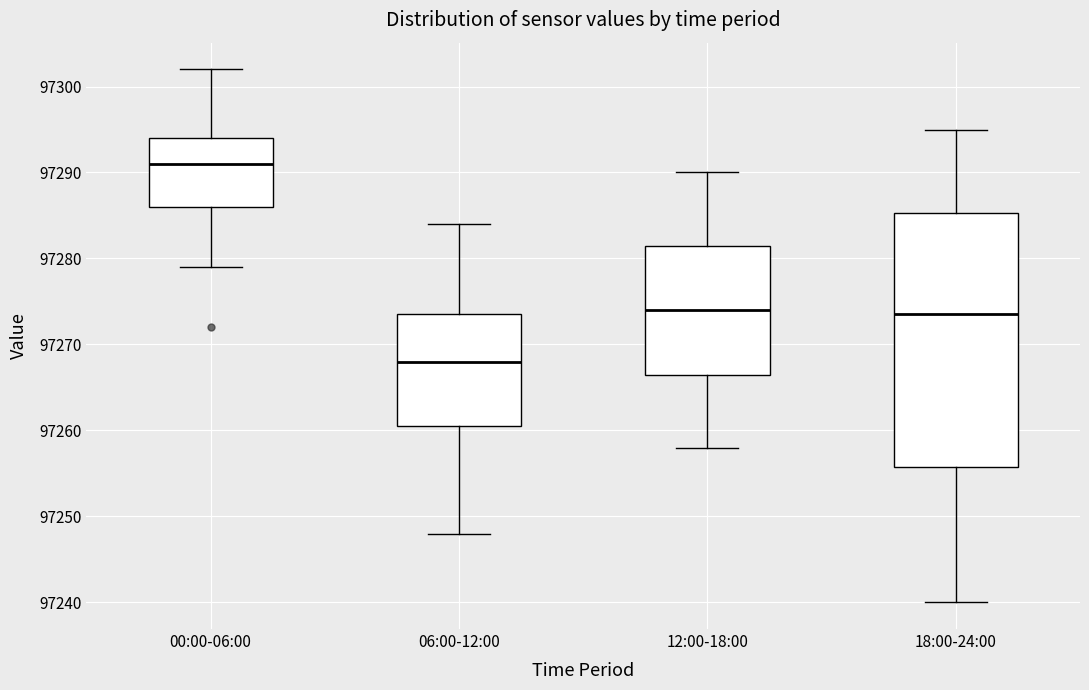

Reading left to right, transcribe this box plot: for each box, give where its median line is, the range the box spans, and where its two whiskers end, as read against the y-axis. The values are not printed on the chart, so give them approximately, as read against the axis.

00:00-06:00: median 97291, box 97286 to 97294, whiskers 97279 to 97302
06:00-12:00: median 97268, box 97261 to 97274, whiskers 97248 to 97284
12:00-18:00: median 97274, box 97267 to 97282, whiskers 97258 to 97290
18:00-24:00: median 97274, box 97256 to 97285, whiskers 97240 to 97295